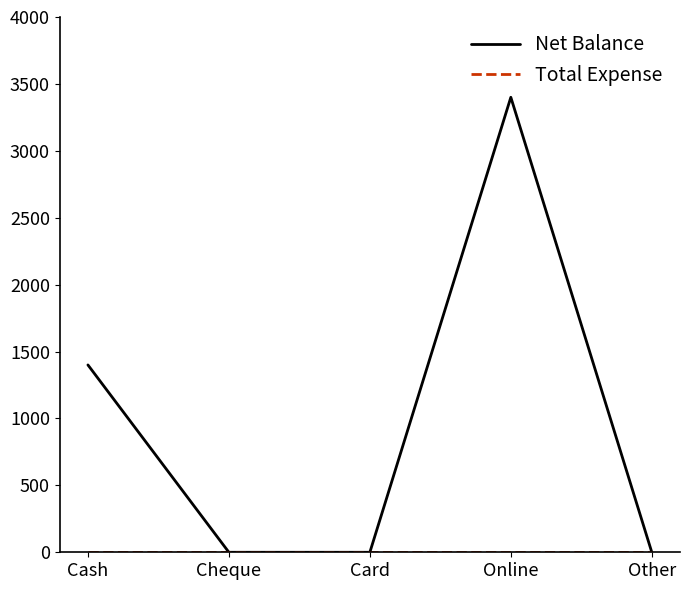

What is the highest value of the Net Balance series?

3400